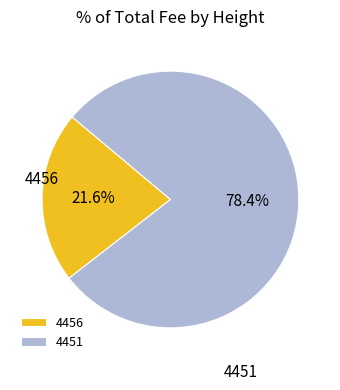

True or false: 4456 accounts for 11% of the total.

False